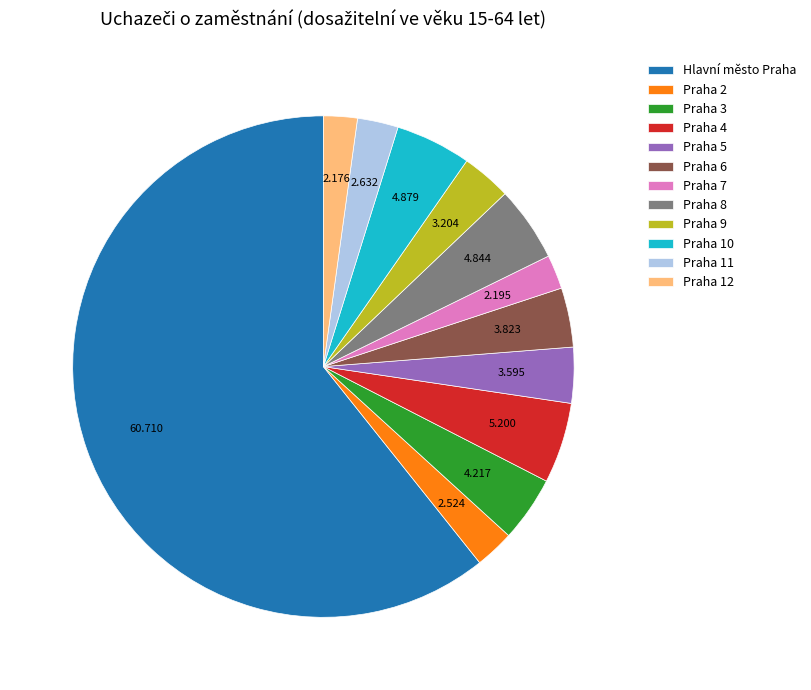

Which slice represents more than half of the pie?

Hlavní město Praha